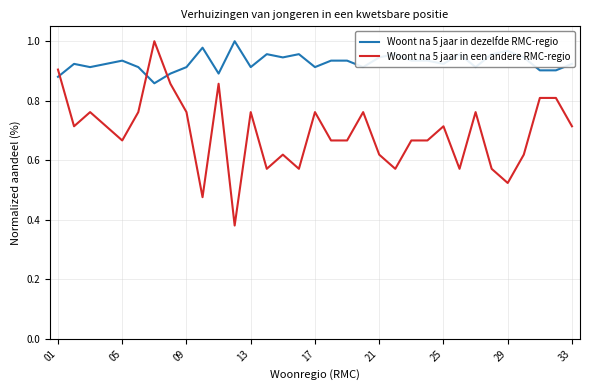

How many lines are shown in the chart?

2